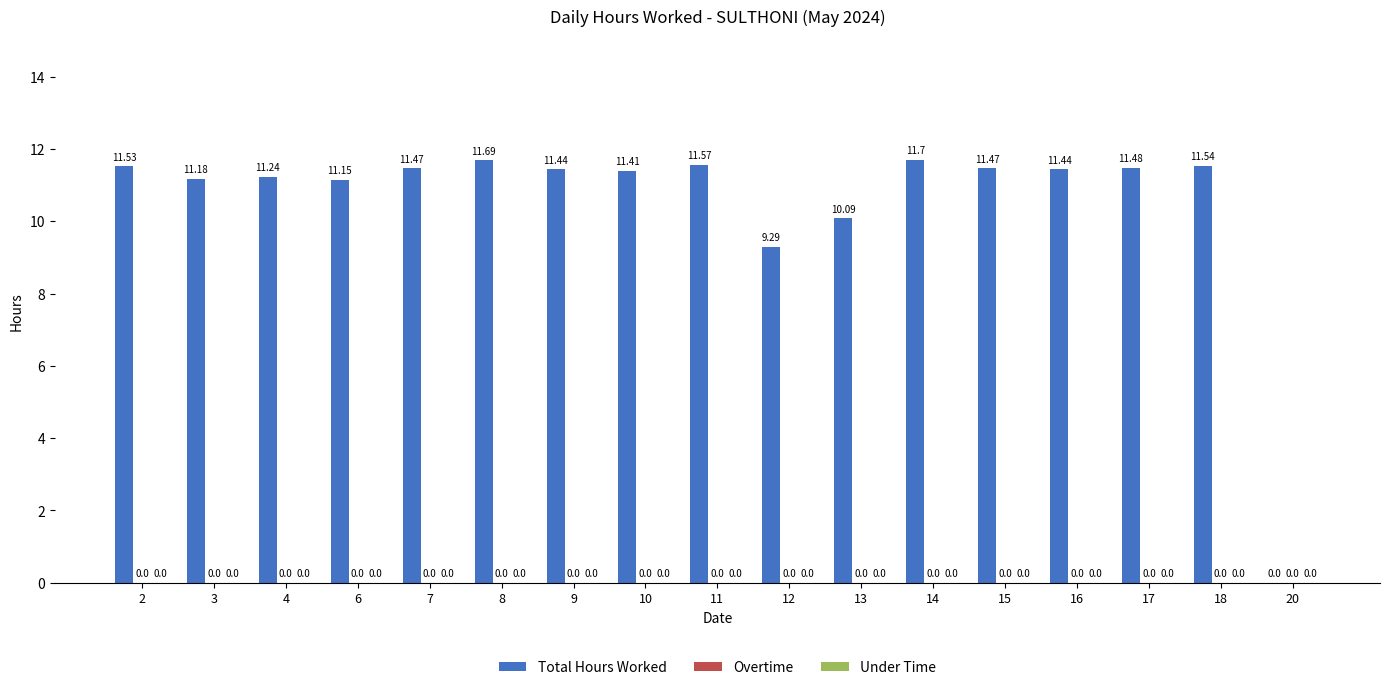

What is the sum of all values?

179.7